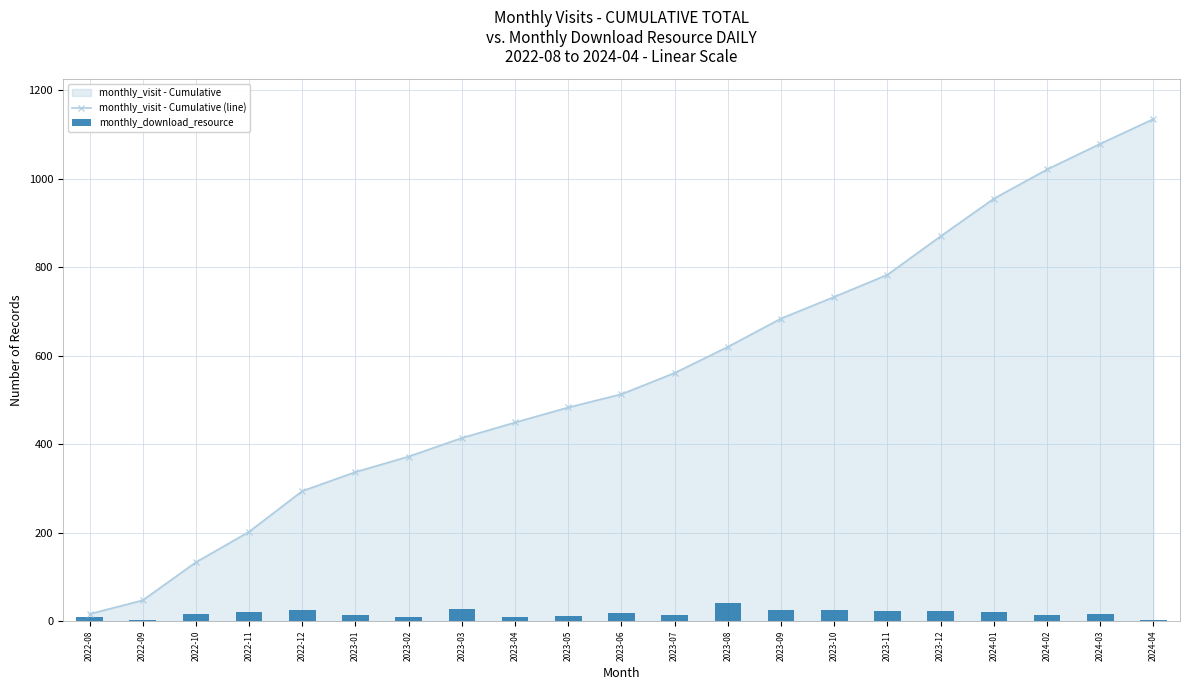

The monthly_visit - Cumulative (line) series shows 16 at 2022-08. True or false?

True